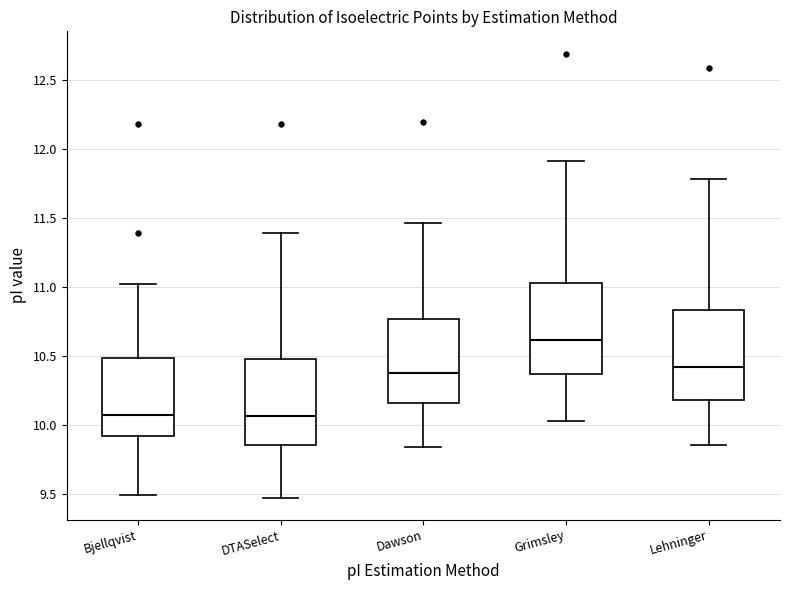

Where is the lower edge of the box for Grimsley on the y-axis? The values are not printed on the chart, so give them approximately, as read against the axis.

10.35